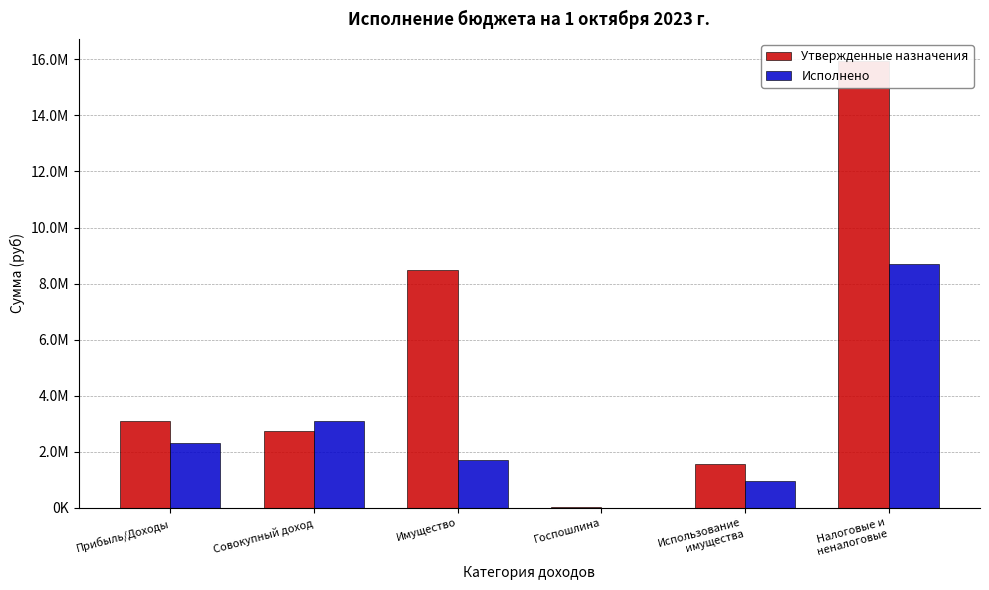

Reading left to right, what are all the values shown in this chart?

Утвержденные назначения: Прибыль/Доходы=3087000.0	Совокупный доход=2729000.0	Имущество=8485000.0	Госпошлина=20000.0	Использование
имущества=1549000.0	Налоговые и
неналоговые=15930020.5
Исполнено: Прибыль/Доходы=2322735.9	Совокупный доход=3093961.8	Имущество=1701488.5	Госпошлина=5580.0	Использование
имущества=939984.4	Налоговые и
неналоговые=8681456.2